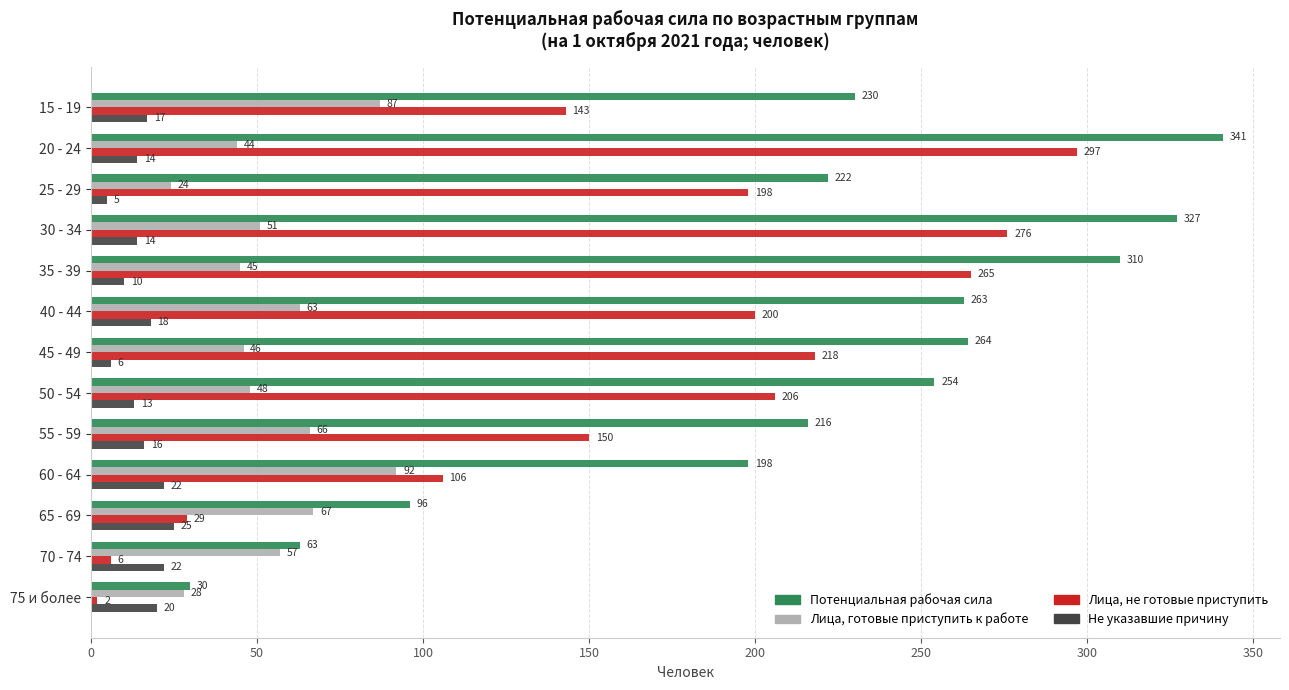

What is the sum of all Потенциальная рабочая сила values?

2814